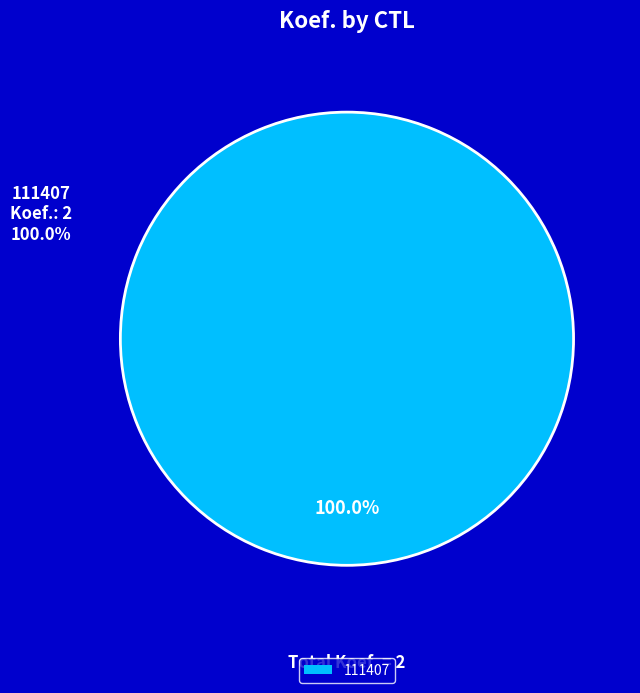

Is 111407 the majority of the pie?

Yes